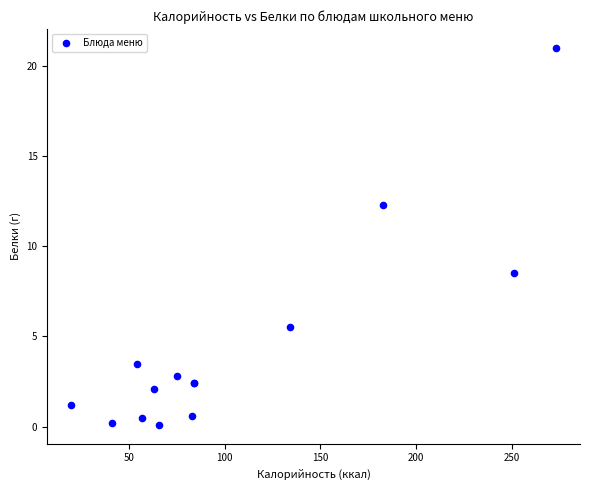

What Y value in the scatter plot is closest to 10?

8.5